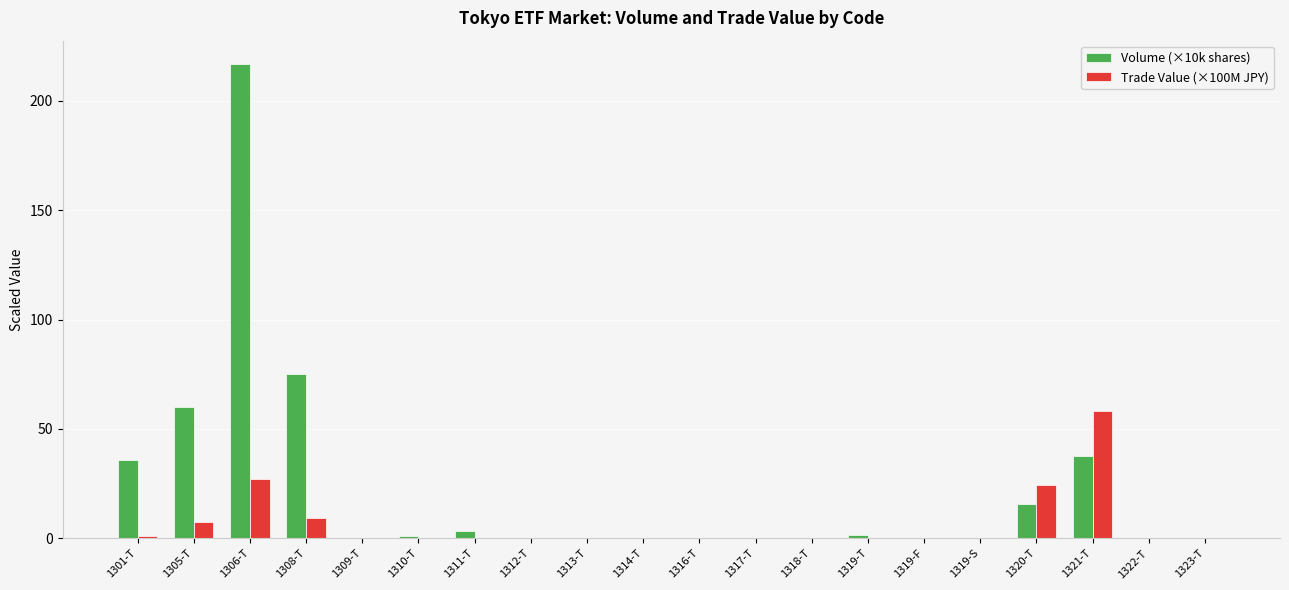

What is the maximum value shown in the chart?

216.7